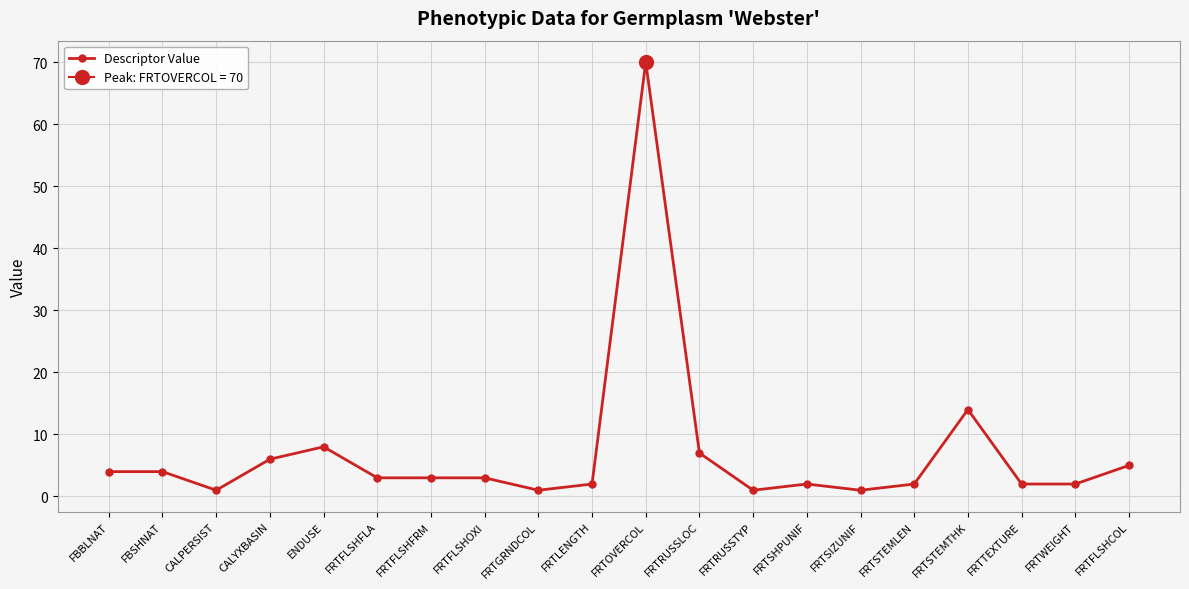

The chart shows a value of 5 at FRTFLSHCOL. True or false?

True